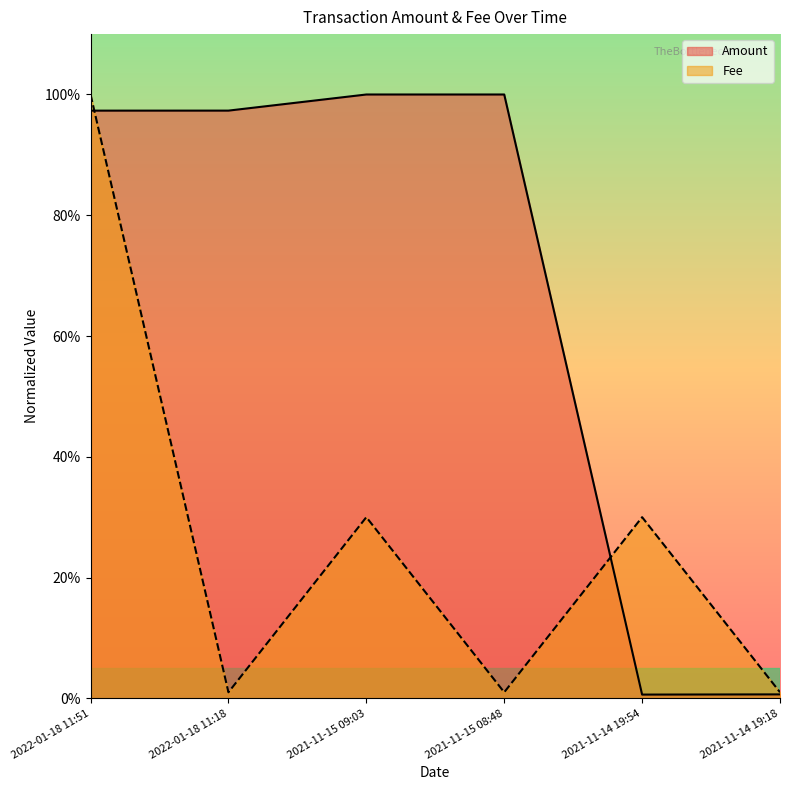

True or false: Amount and Fee cross at least once.

True